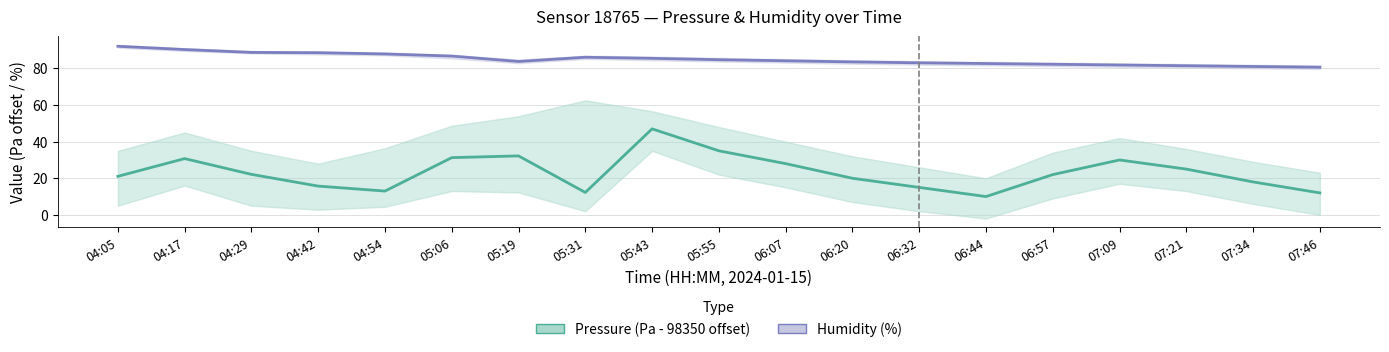

True or false: Humidity (%) and Pressure (relative, Pa) cross at least once.

False